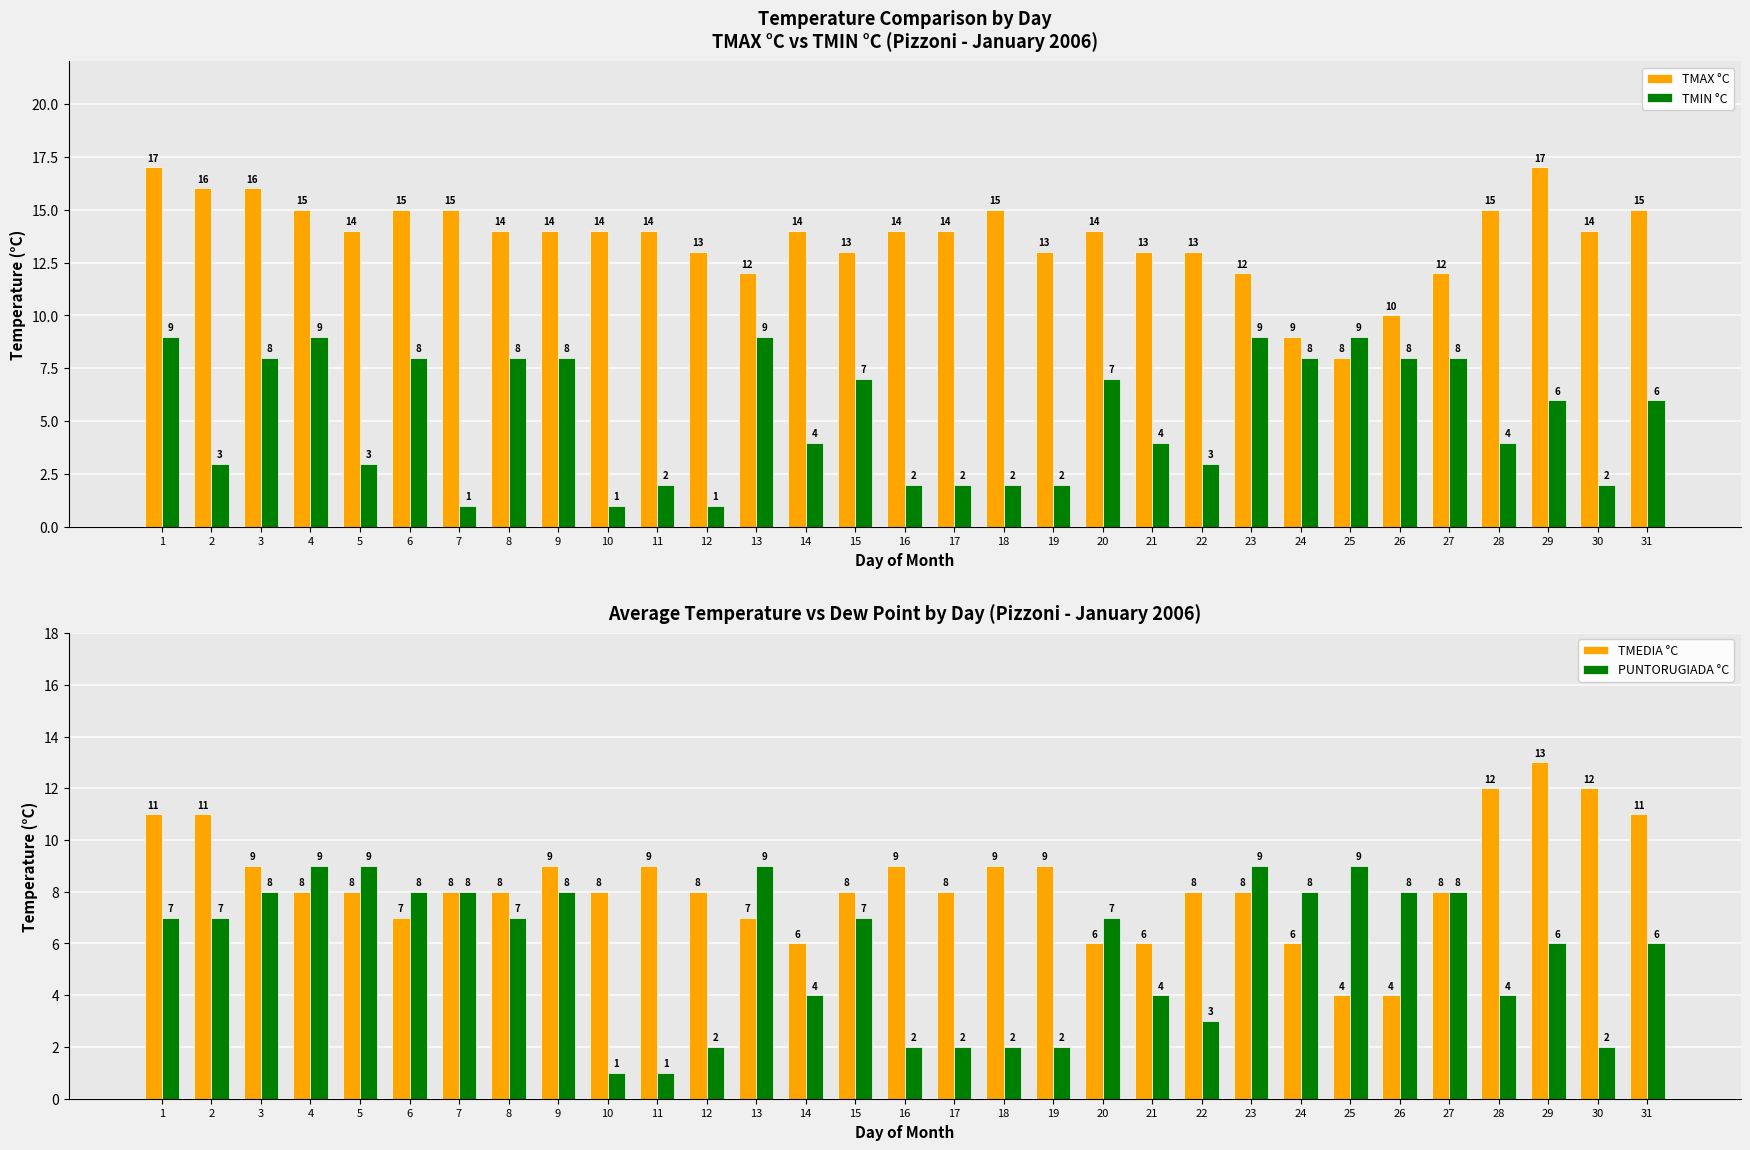

At which label does TMAX °C first exceed 14?

1